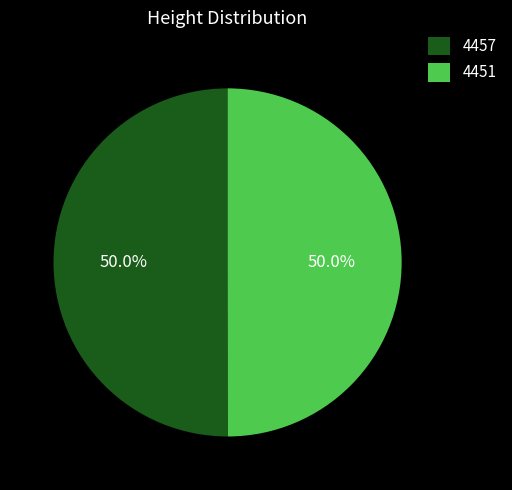

How many slices are in this pie chart?

2